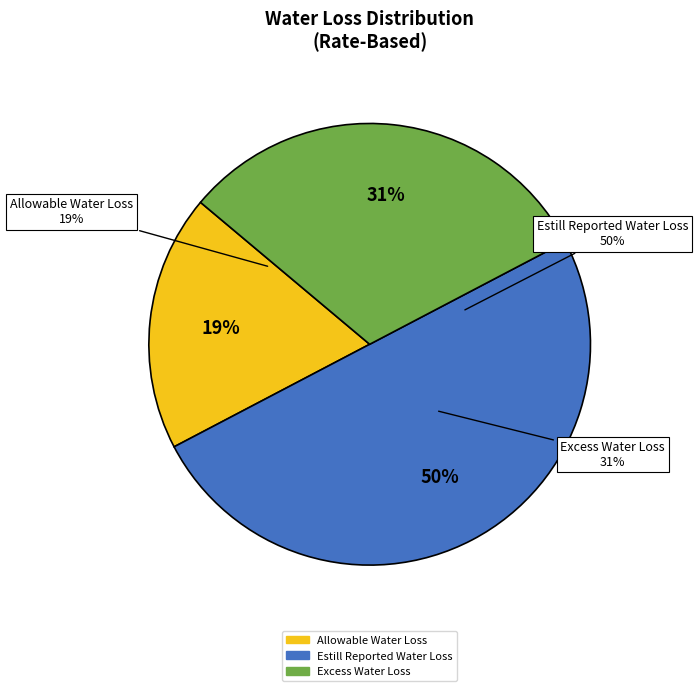

Is Purchased Water Expense Adjustment the majority of the pie?

Yes